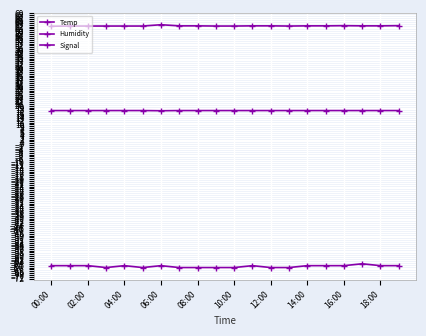

What is the sum of all Humidity values?

1247.8